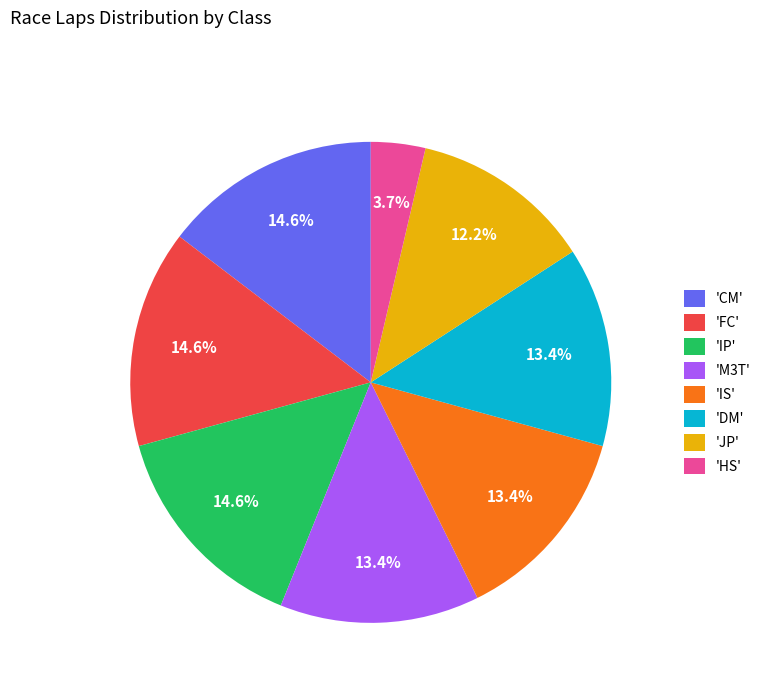

Is there a majority slice in this chart?

No